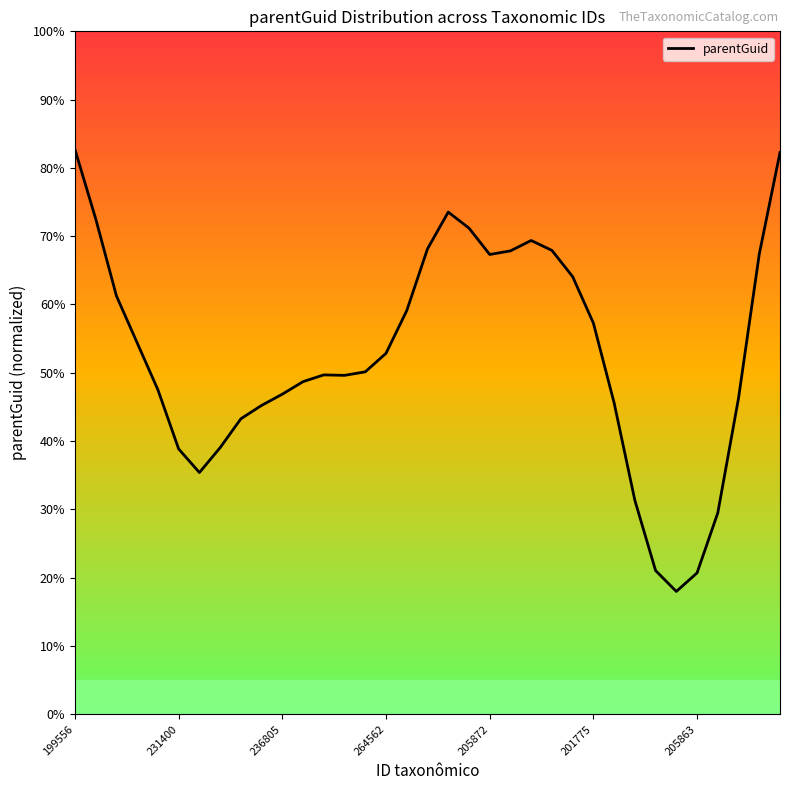

Count the number of categories in the chart.

35